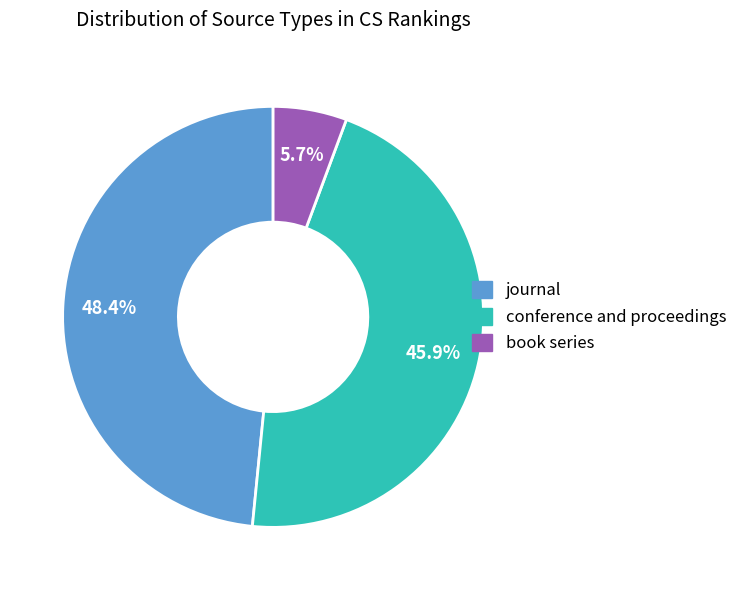

What percentage is the book series slice, to the nearest percent?

6%